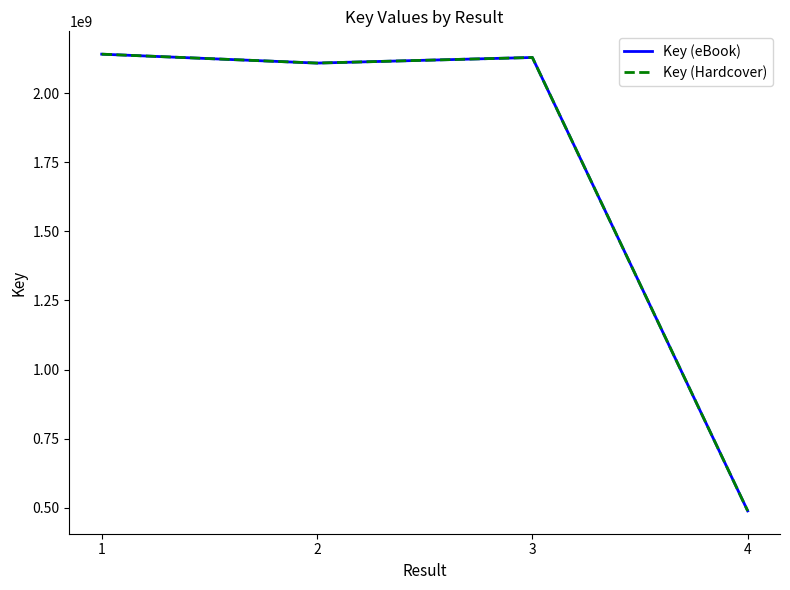

True or false: Key (Hardcover) and Key (eBook) intersect in this chart.

False